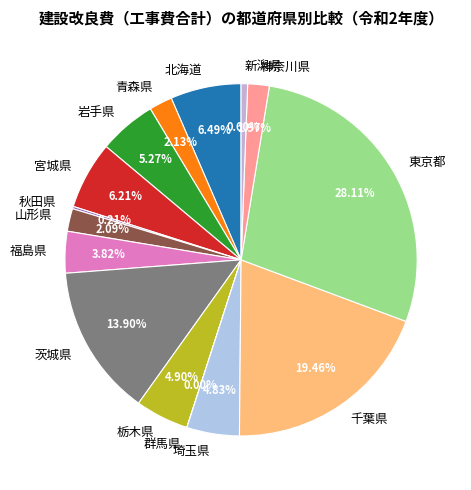

Which has a higher value, 新潟県 or 宮城県?

宮城県